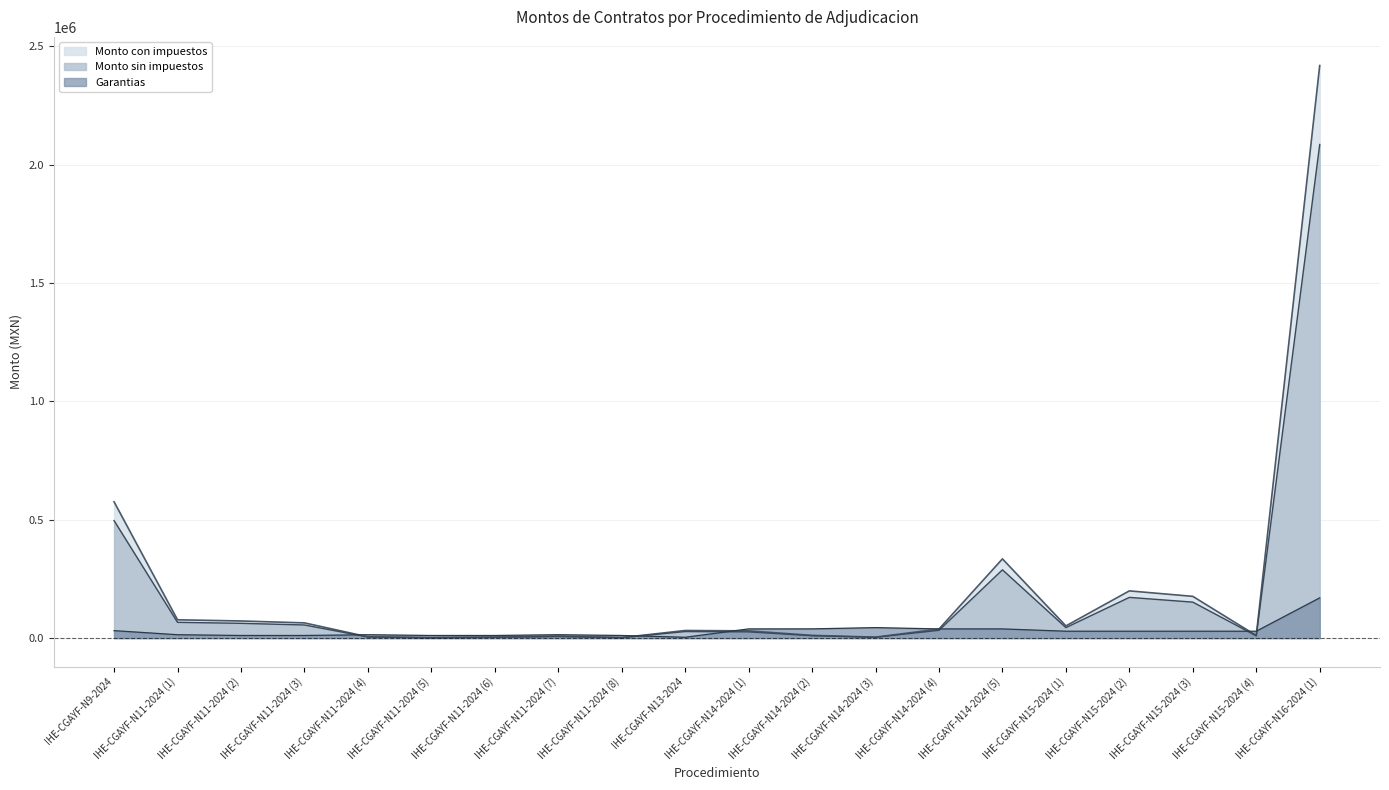

What is the spread (max minus min) of values at IHE-CGAYF-N11-2024 (7)?

7498.2